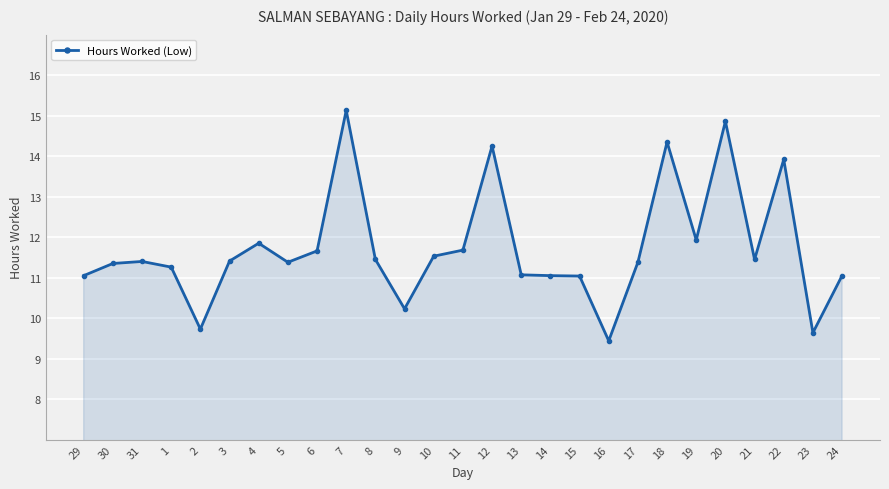

The chart shows a value of 2.2 at 23. True or false?

False